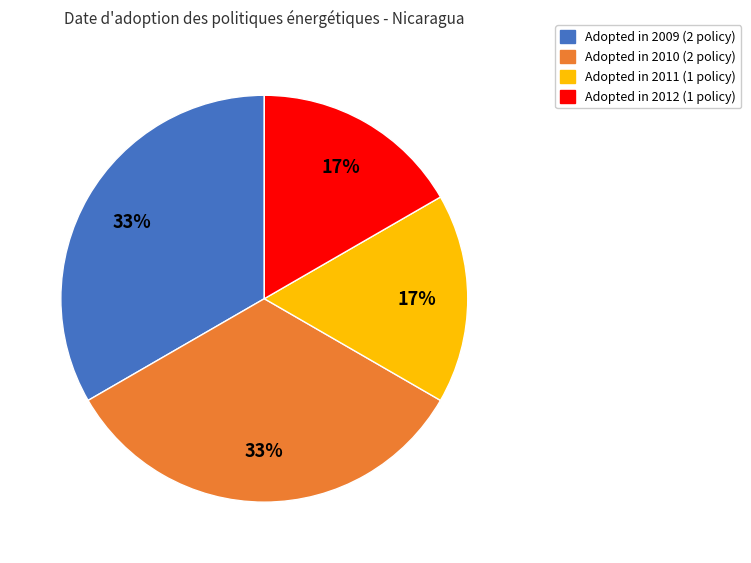

To the nearest percent, what is the average slice percentage?

25%